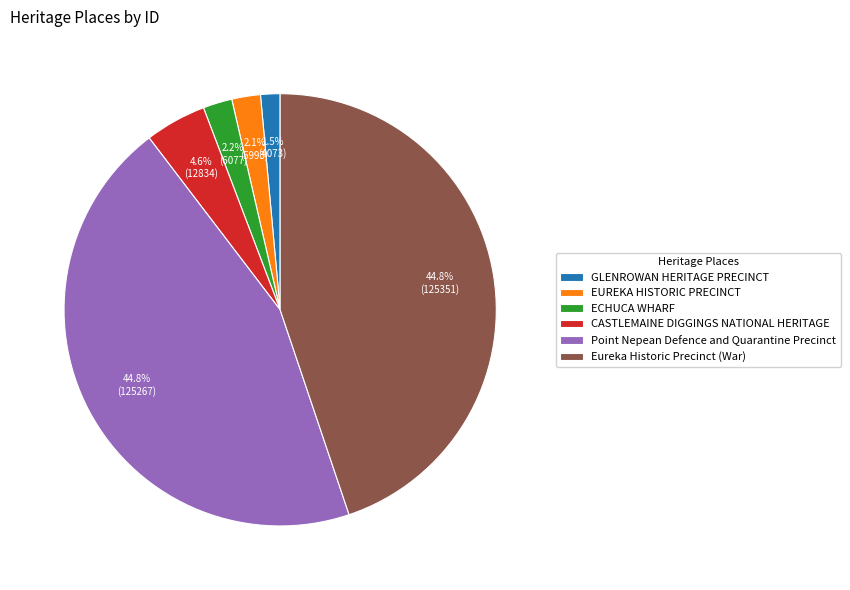

To the nearest percent, what portion does EUREKA HISTORIC PRECINCT represent?

2%